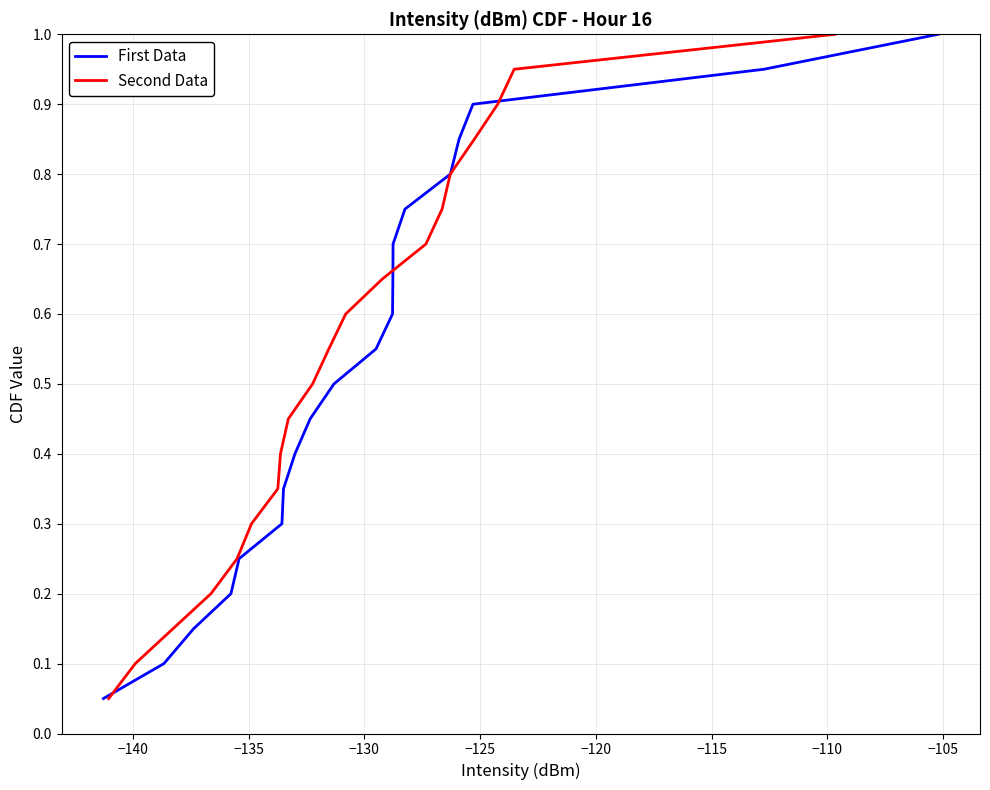

What is the maximum value for First Data?

1.0